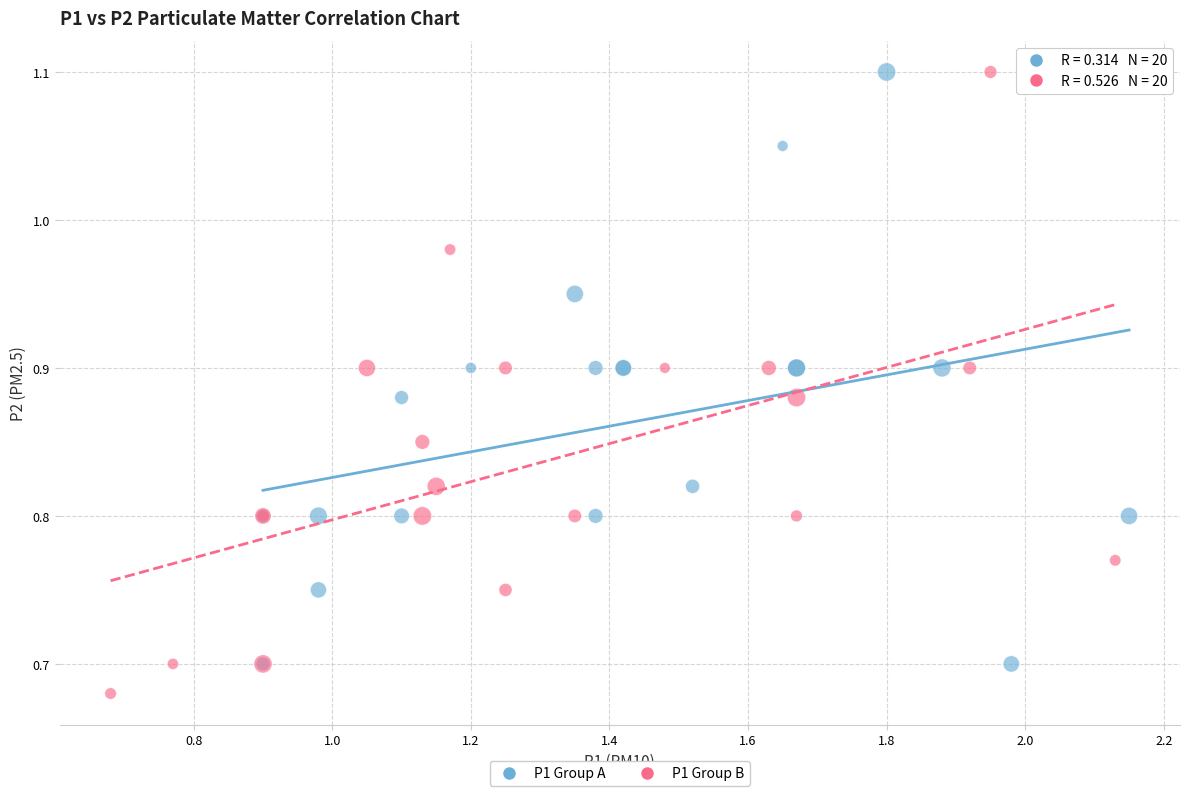

Which series has the widest spread of Y values?

P1 Group B